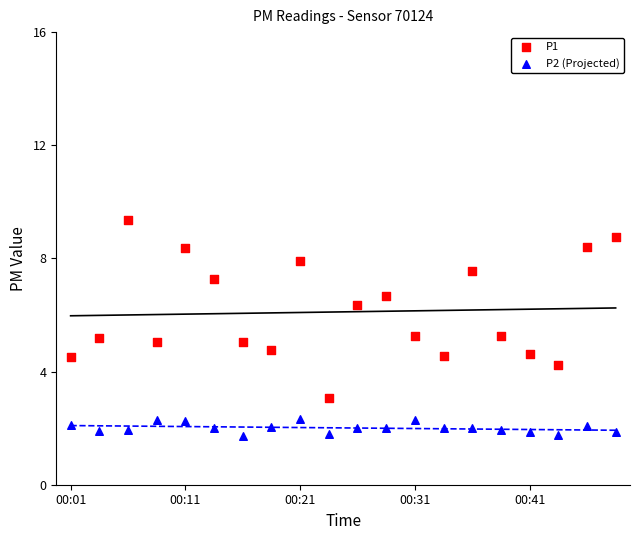

Across all data points, what is the range of Y values (max minus min)?

7.6